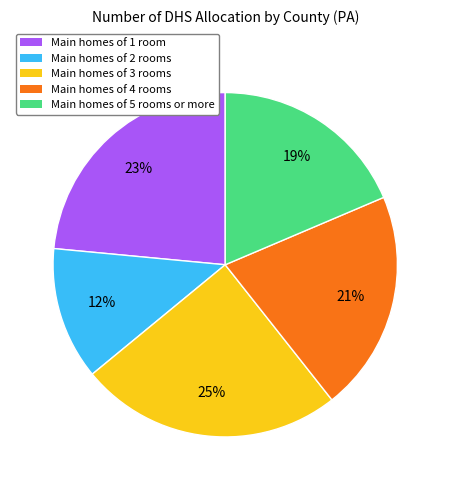

To the nearest percent, what is the average slice percentage?

20%